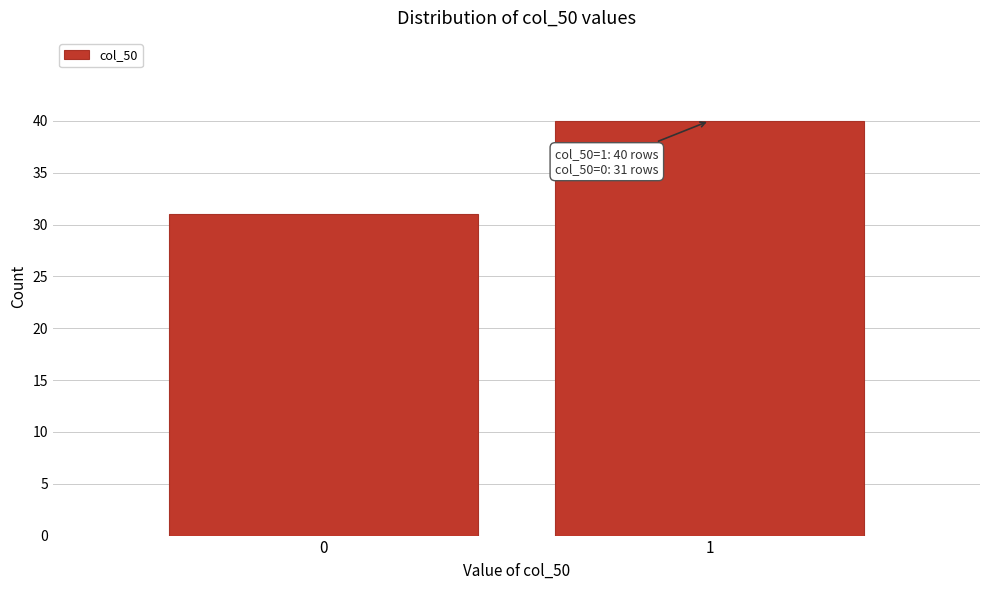

Reading left to right, extract all data points from this chart.

0=31	1=40